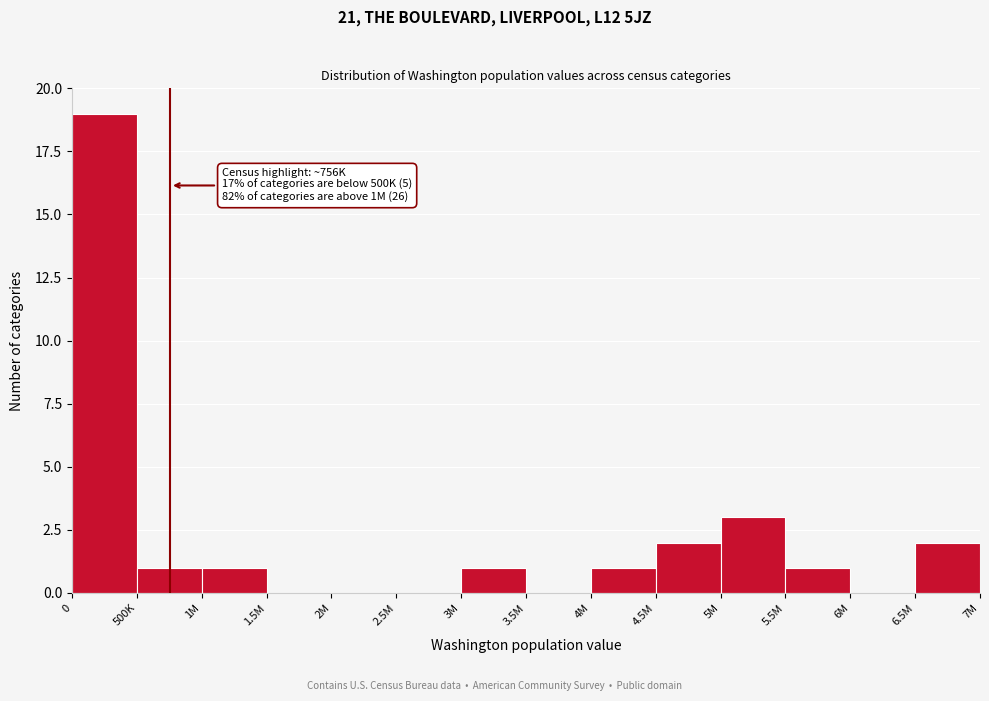

Reading left to right, transcribe all the data shown in this chart.

0=19	500K=1	1M=1	1.5M=0	2M=0	2.5M=0	3M=1	3.5M=0	4M=1	4.5M=2	5M=3	5.5M=1	6M=0	6.5M=2